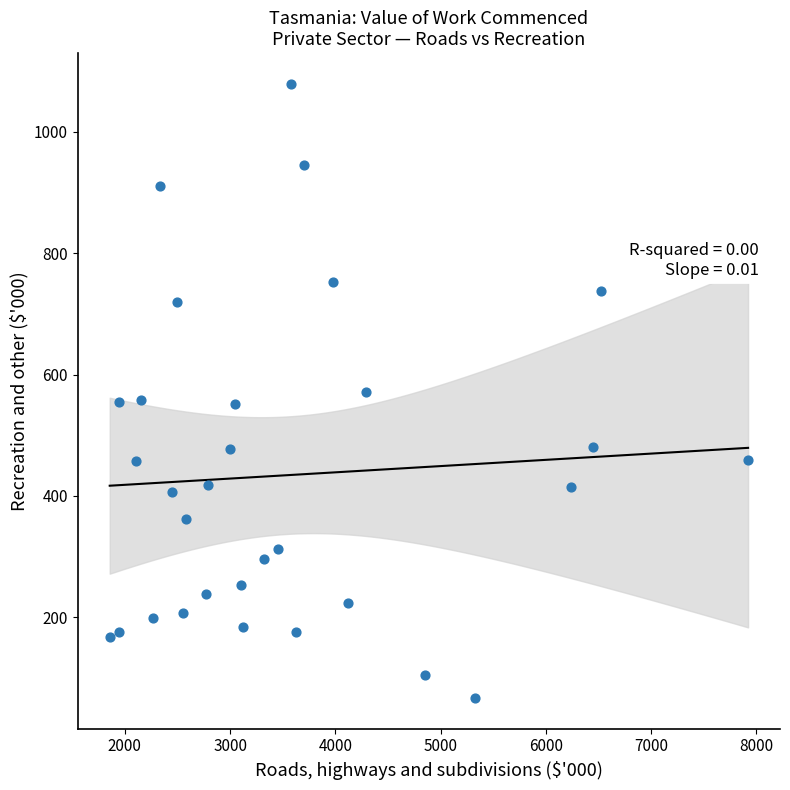

What is the range of Y values (max minus min)?

1012